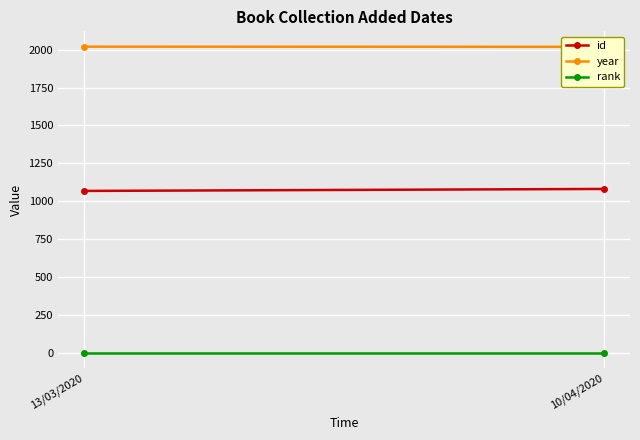

What is the total value across all series at 10/04/2020?

3101